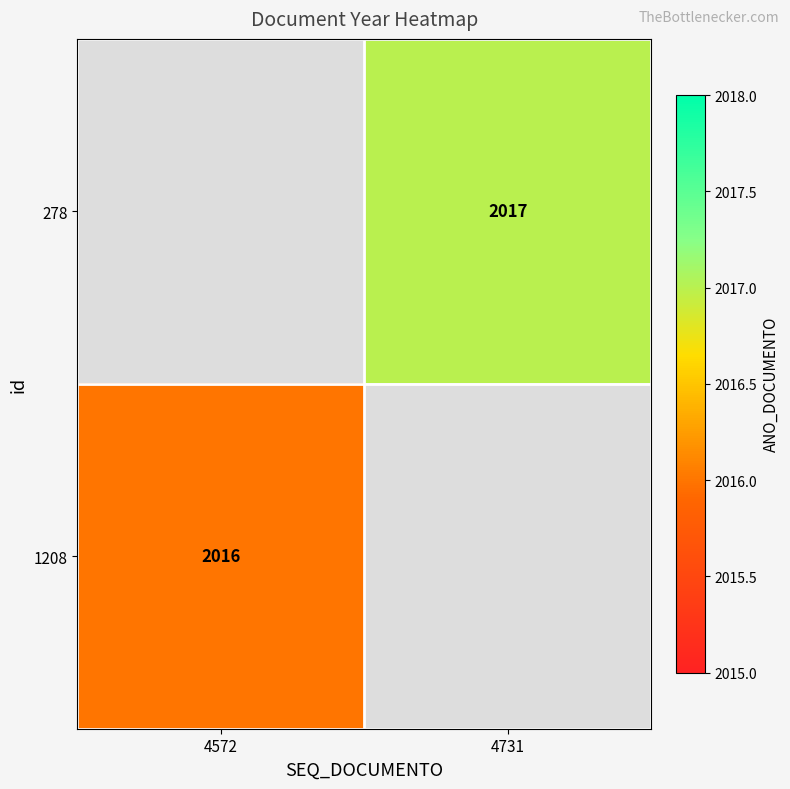

At which category is the sum across all series the highest?

4731